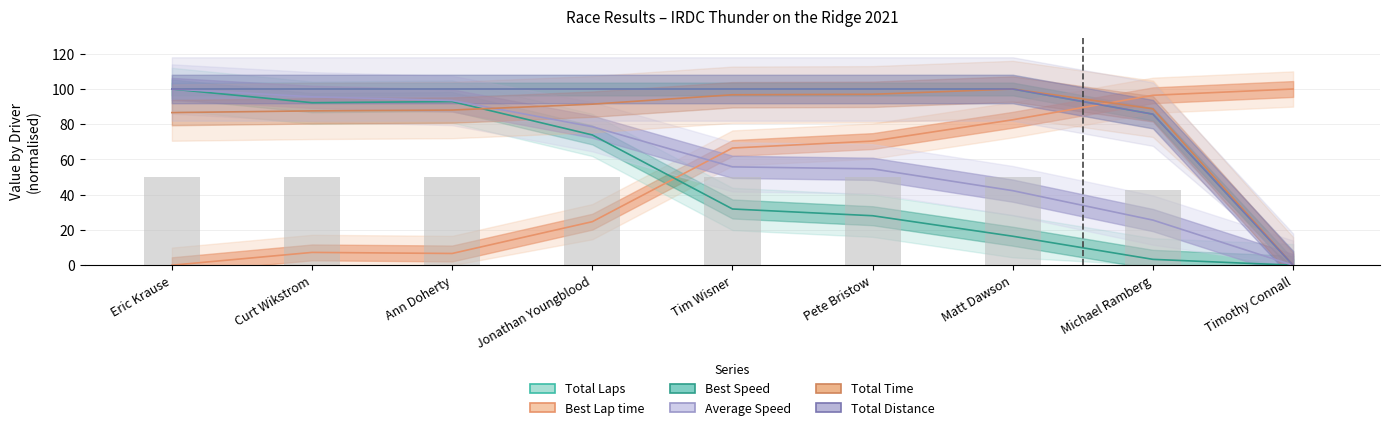

The value of Average Speed at Curt Wikstrom is 95.6. True or false?

True